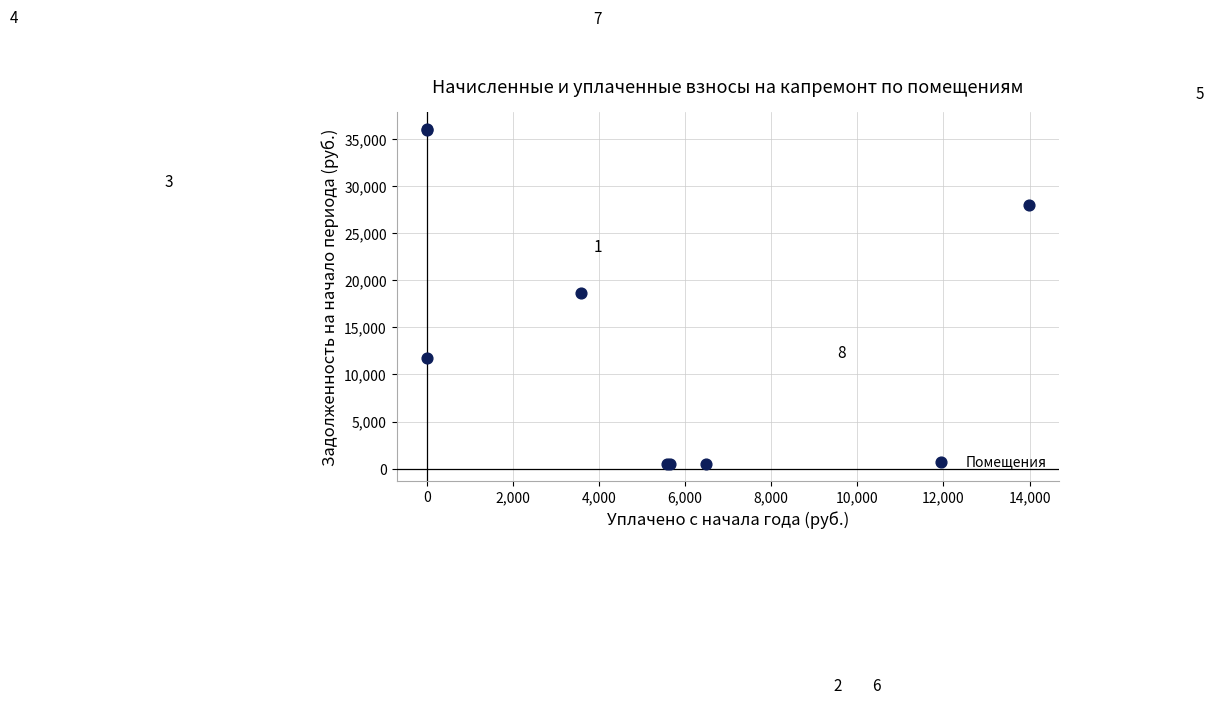

What Y value in the scatter plot is closest to 18256?

18675.0